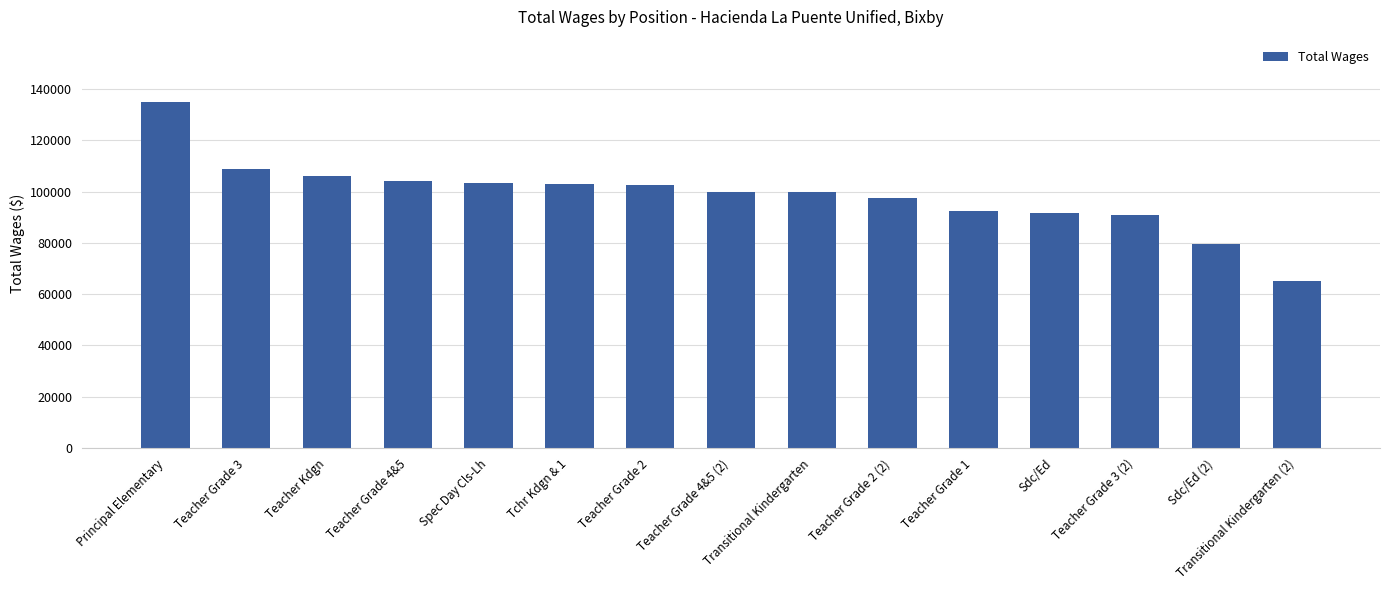

What is the difference between the second highest and second lowest values?

29335